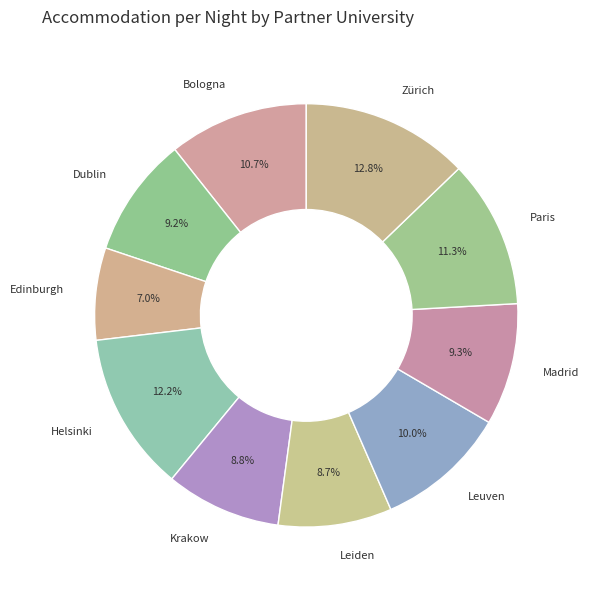

Which has a higher value, Leiden or Zürich?

Zürich